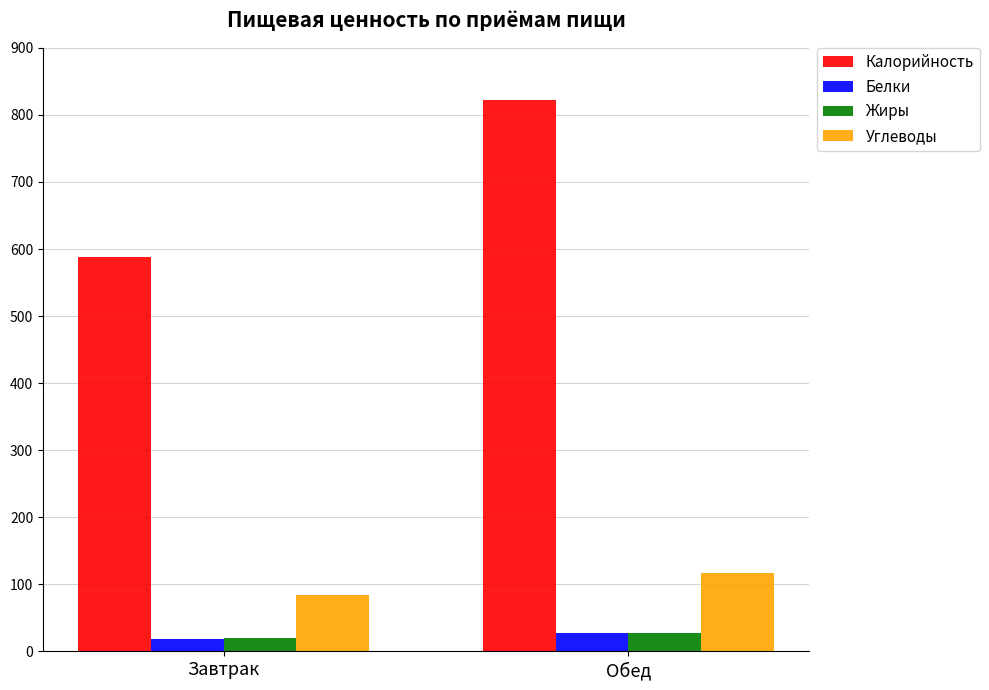

What is the difference between the Жиры values at Обед and Завтрак?

8.2